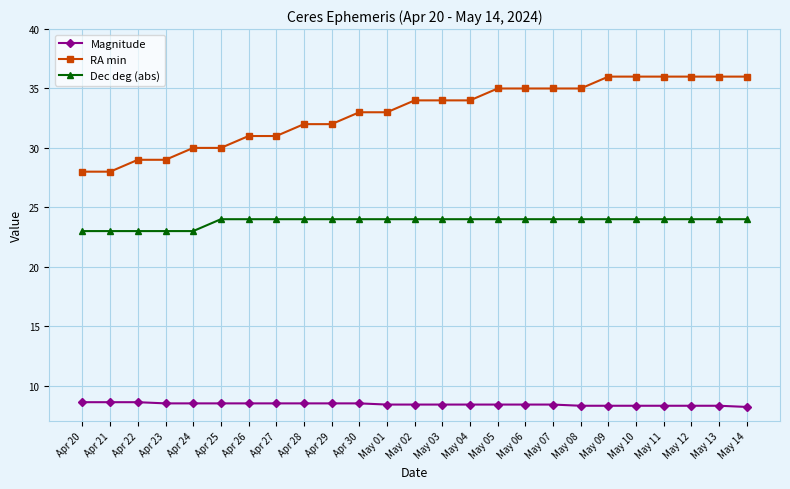

What is the sum of the Dec deg (abs) values at Apr 30 and Apr 21?

47.0